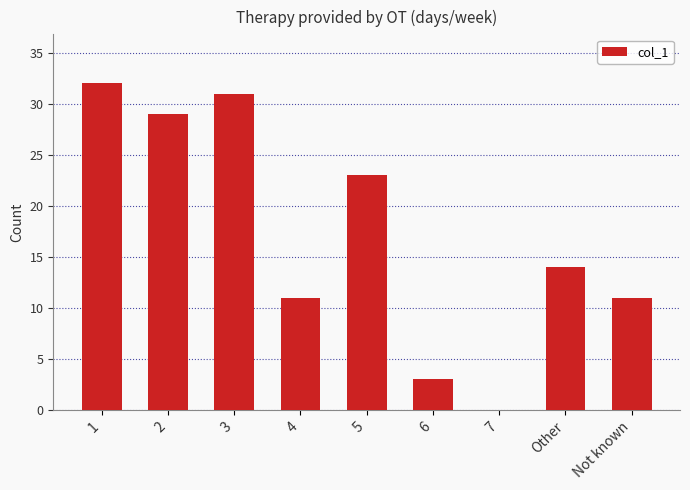

Read the value at 6.

3